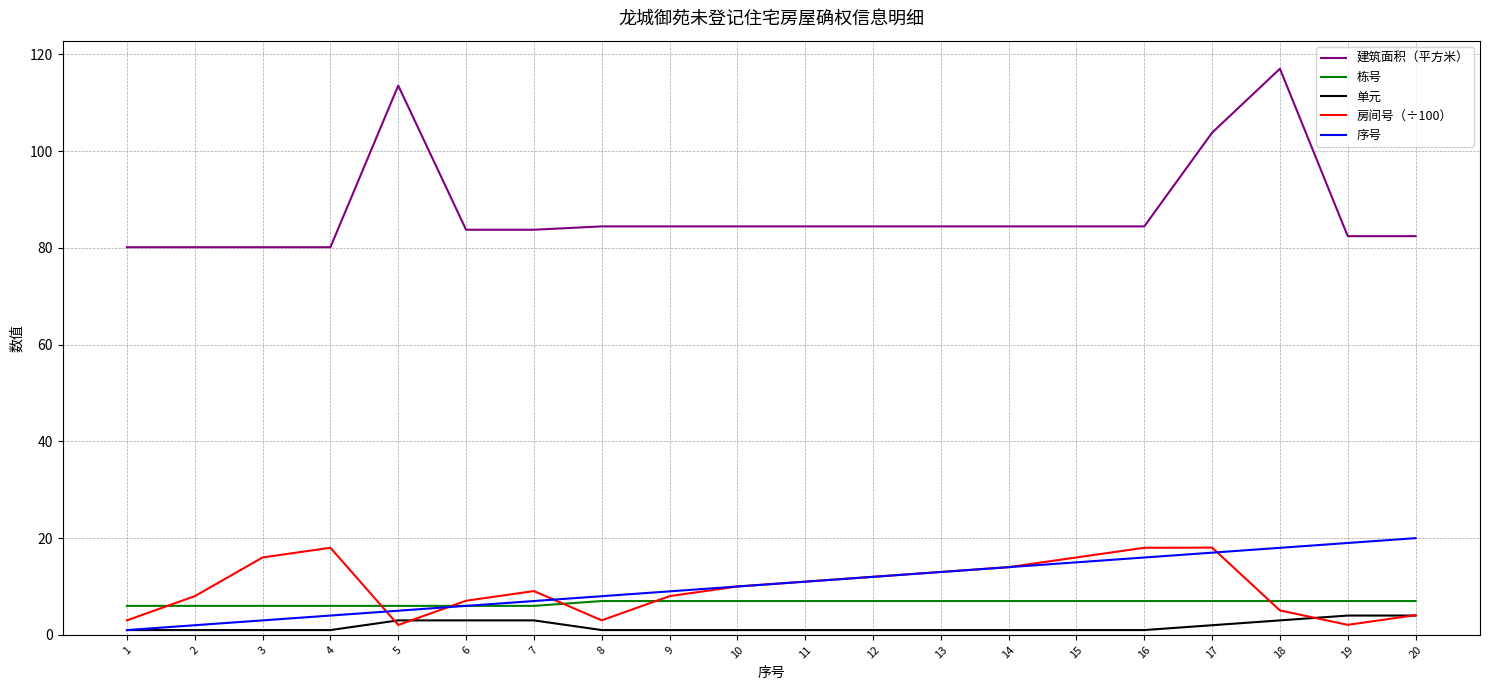

What is the greatest value displayed?

117.0